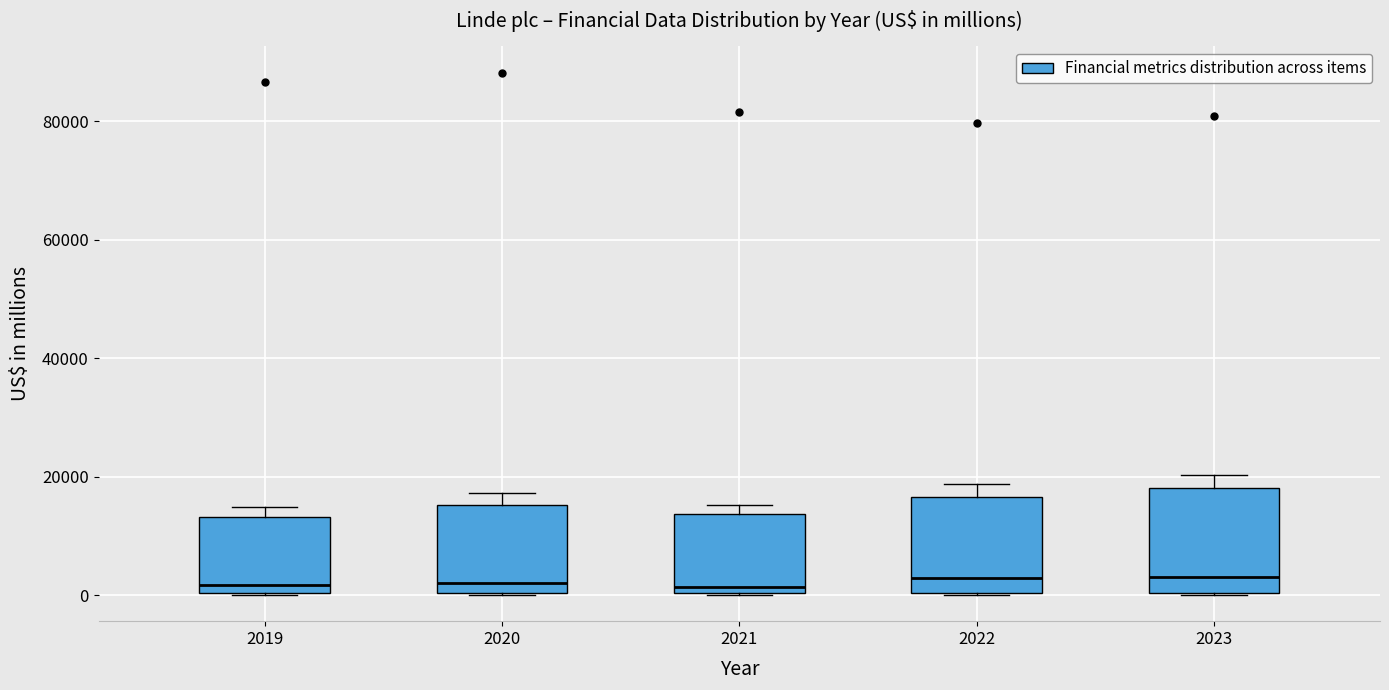

Reading left to right, read every box against the y-axis: the position of its median line, the range the box covers, and the ends of its whiskers. The values are not printed on the chart, so give them approximately, as read against the axis.

2019: median 2000, box 0 to 14000, whiskers 0 to 14000 (just above the box's upper edge)
2020: median 2000, box 0 to 16000, whiskers 0 to 18000
2021: median 2000, box 0 to 14000, whiskers 0 to 16000
2022: median 2000, box 0 to 16000, whiskers 0 to 18000
2023: median 2000, box 0 to 18000, whiskers 0 to 20000